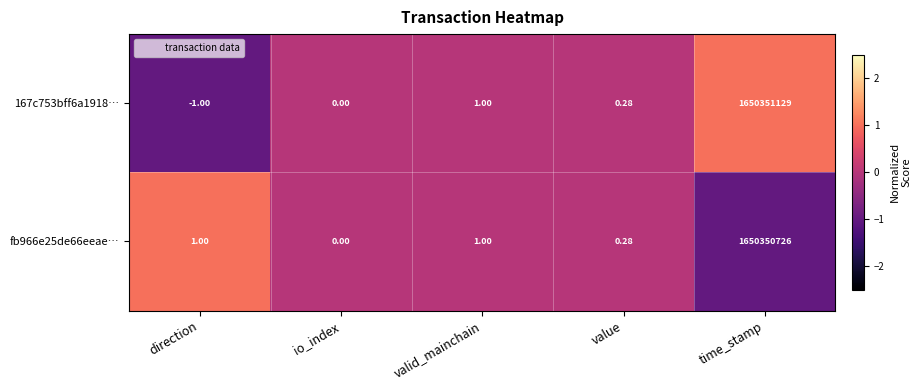

Count the number of data series in this chart.

2